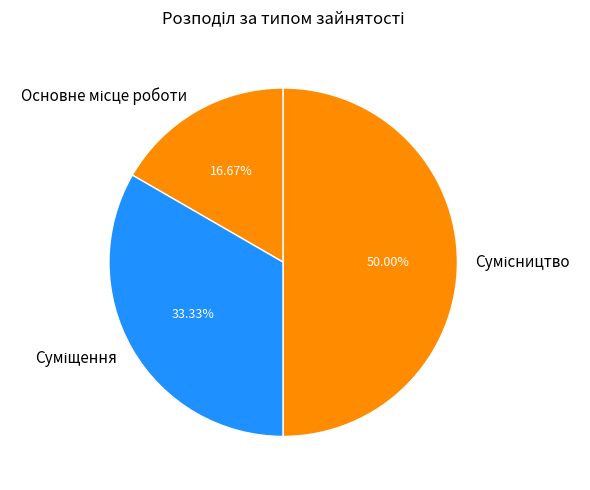

How many slices are in this pie chart?

3